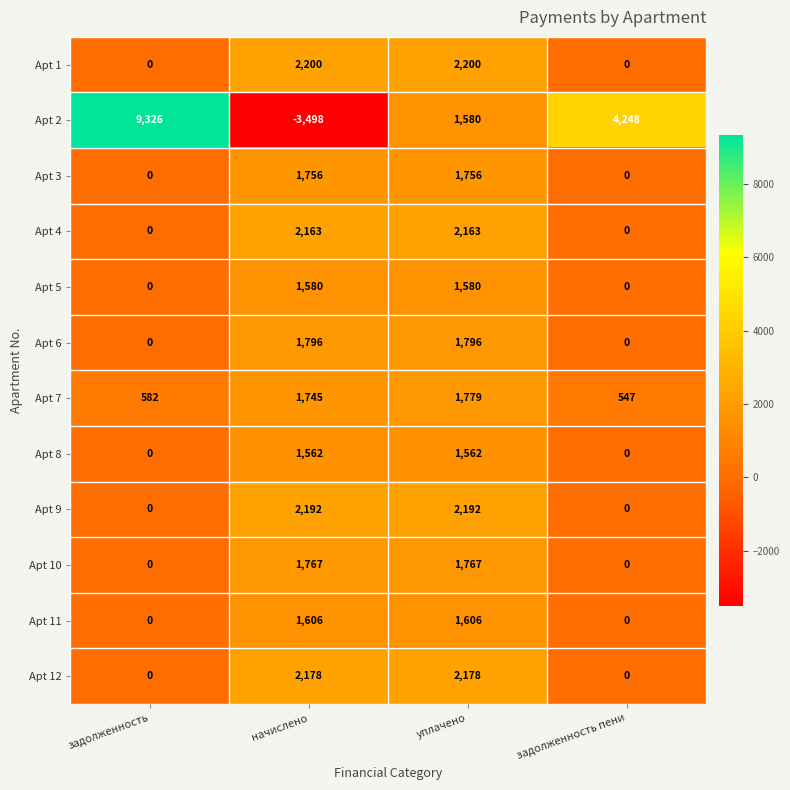

How many Apt 10 values are between 0 and 1767?

4